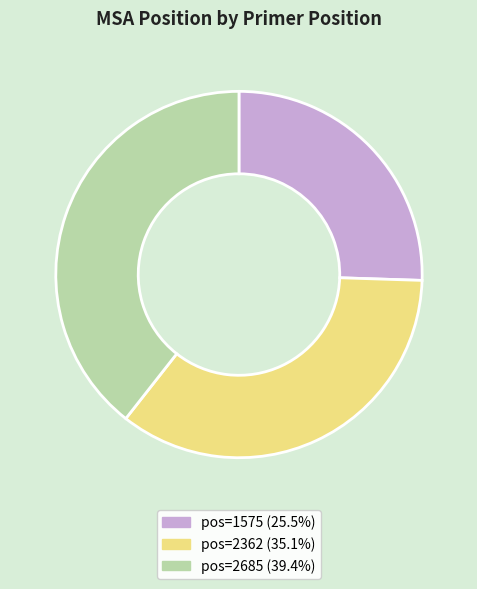

Approximately how many times larger is the value at pos=1575 (25.5%) compared to pos=2362 (35.1%)?

0.7